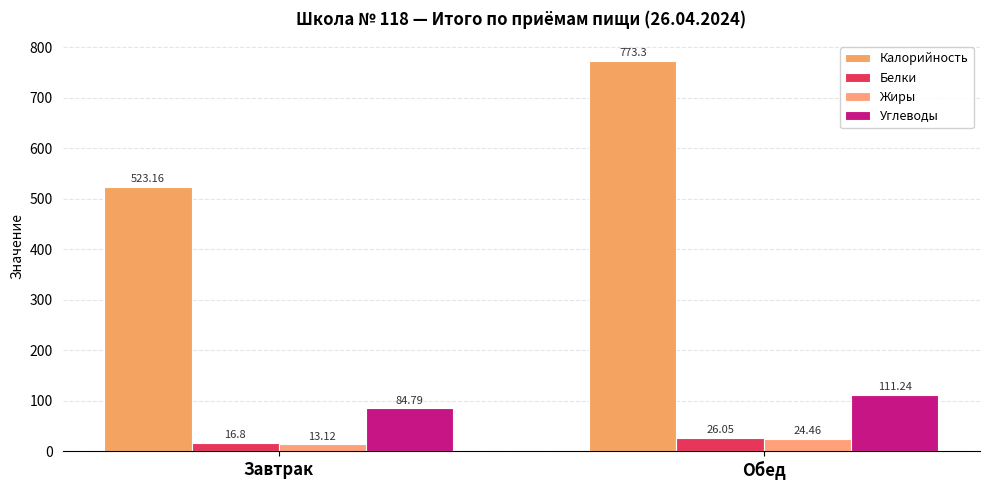

Reading right to left, list all the values displayed in this chart.

Калорийность: Обед=773.3	Завтрак=523.2
Белки: Обед=26.1	Завтрак=16.8
Жиры: Обед=24.5	Завтрак=13.1
Углеводы: Обед=111.2	Завтрак=84.8